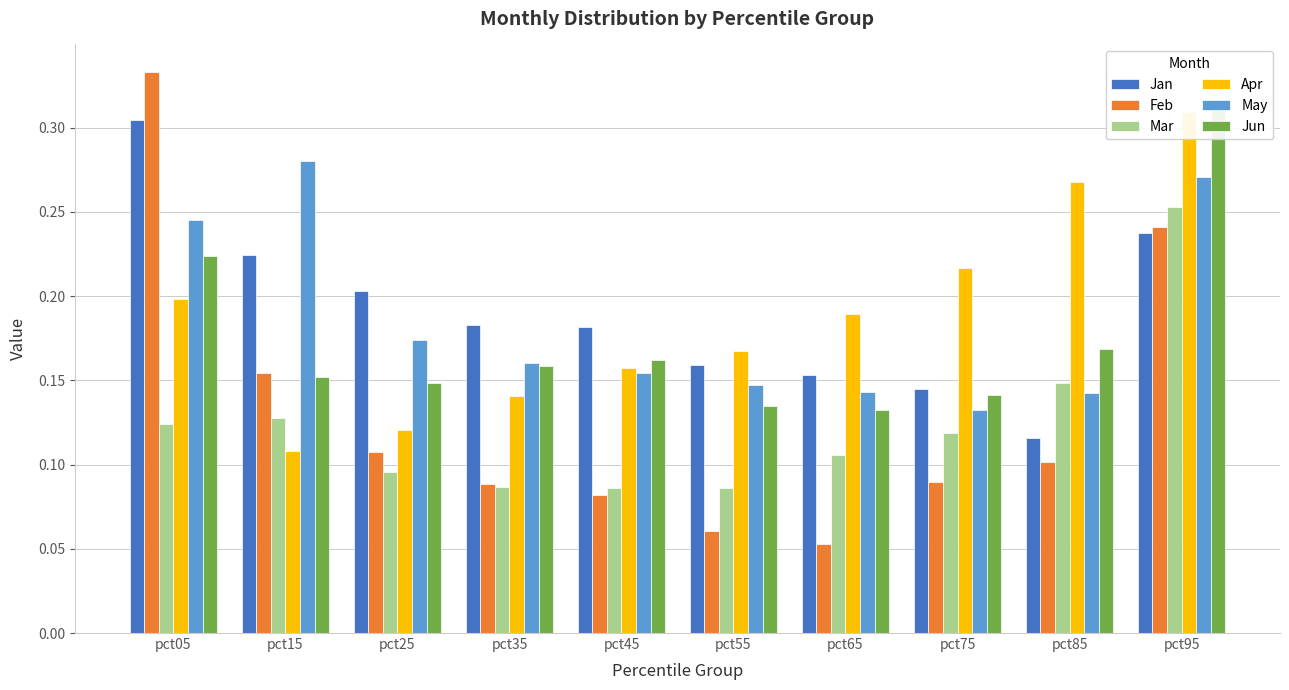

What is the total value across all series at pct55?

0.8